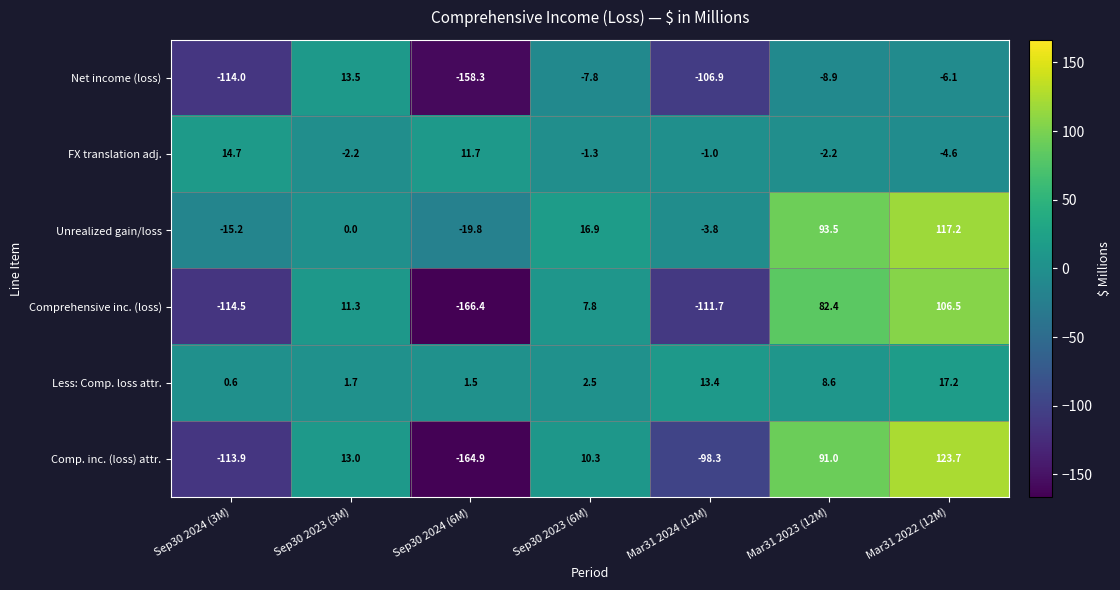

How many data points in Net income (loss) are above -8?

3